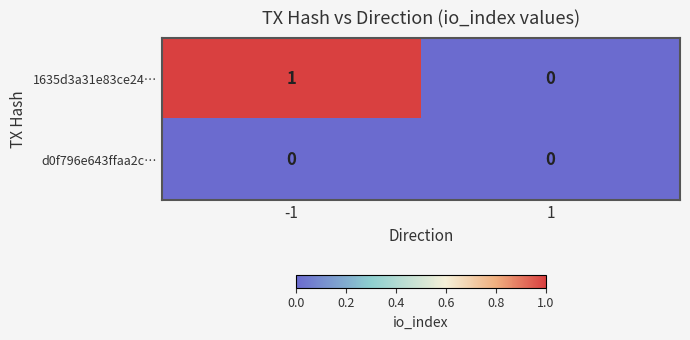

List the series in order of their overall mean, lowest first.

d0f796e643ffaa2c…, 1635d3a31e83ce24…